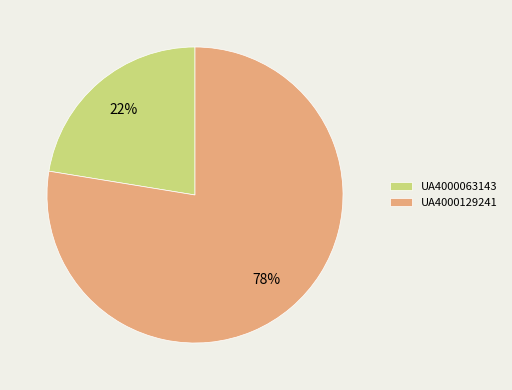

What percentage is the UA4000129241 slice, to the nearest percent?

78%